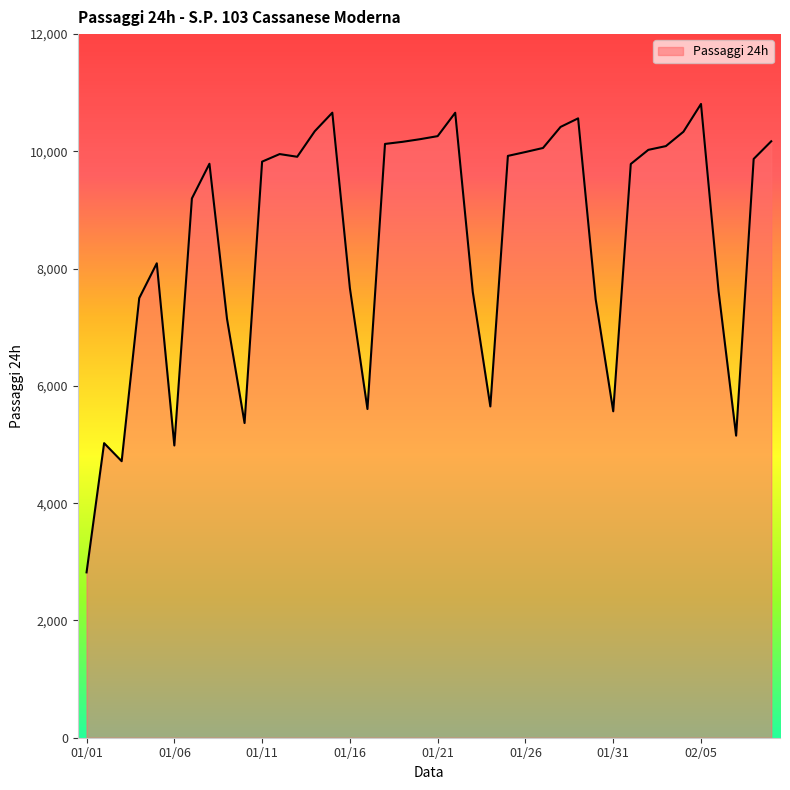

What is the maximum value shown in the chart?

10809